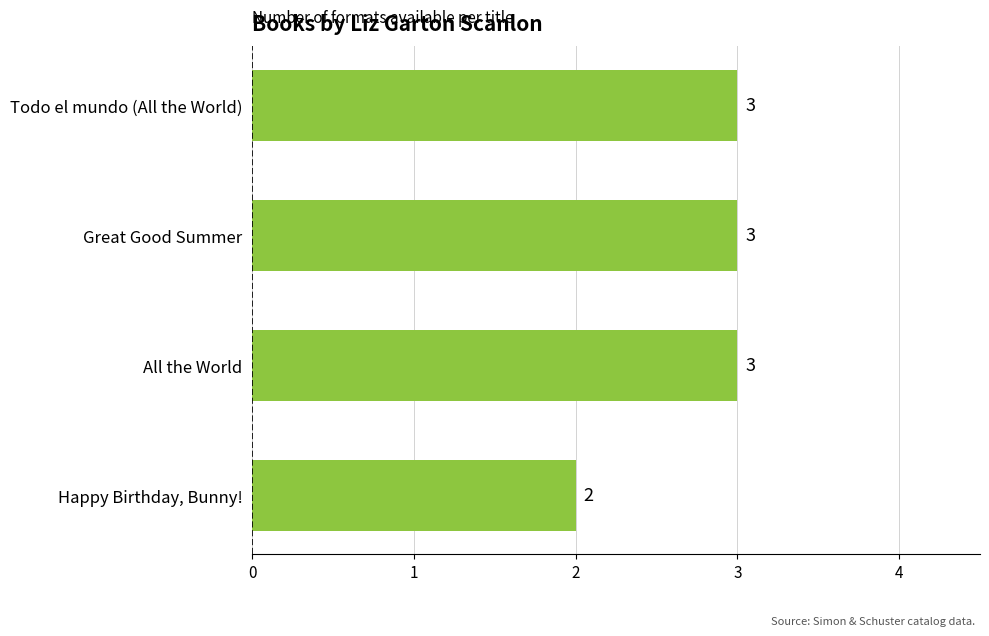

What is the sum of all values?

11